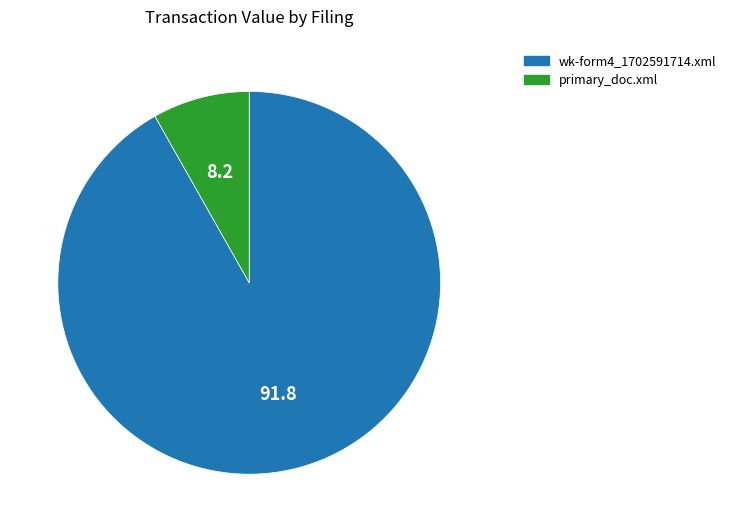

Which slice is the largest?

wk-form4_1702591714.xml